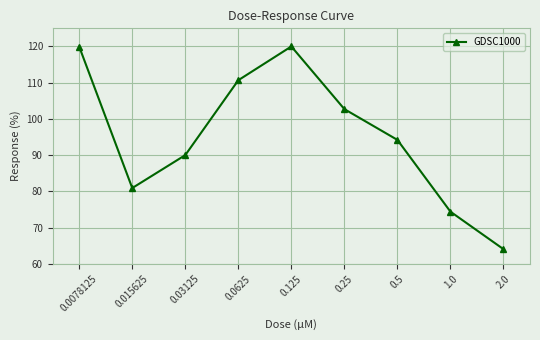

How many points are lower than both their immediate neighbors (excluding endpoints)?

1